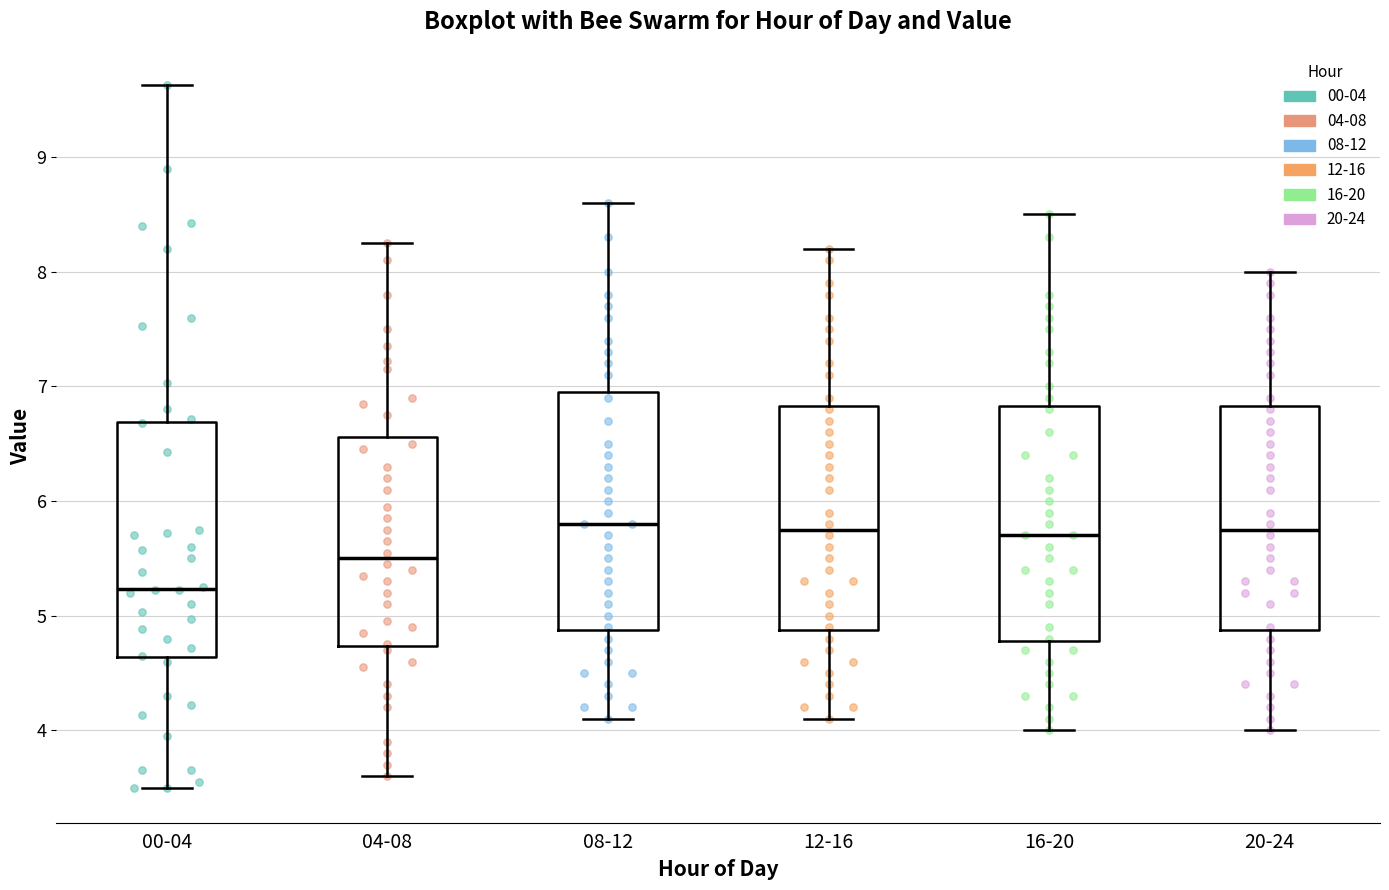

Where does the median line of the box for 16-20 sit on the y-axis? The values are not printed on the chart, so give them approximately, as read against the axis.

5.7